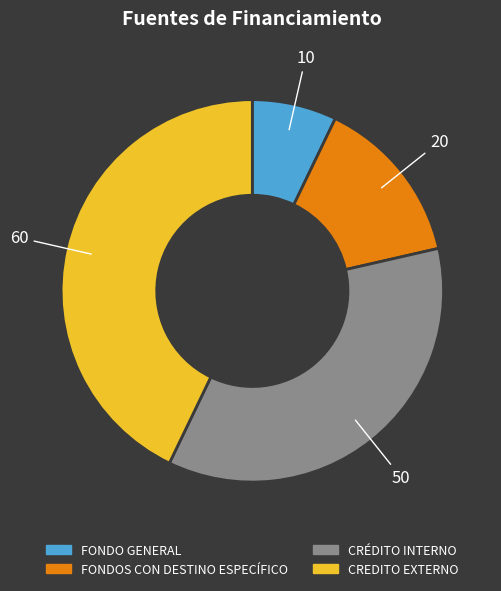

Which category has the biggest portion of the pie?

CREDITO EXTERNO